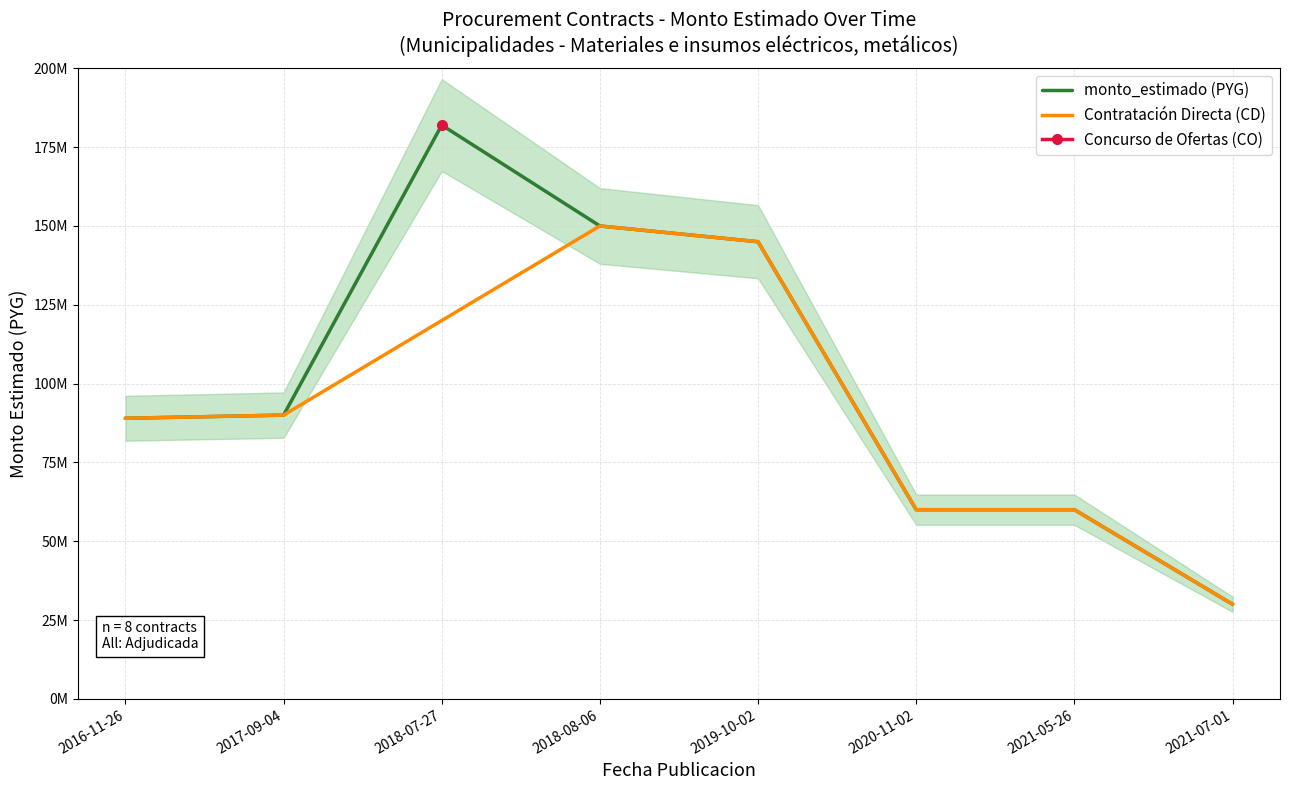

What is the average value?

100749848